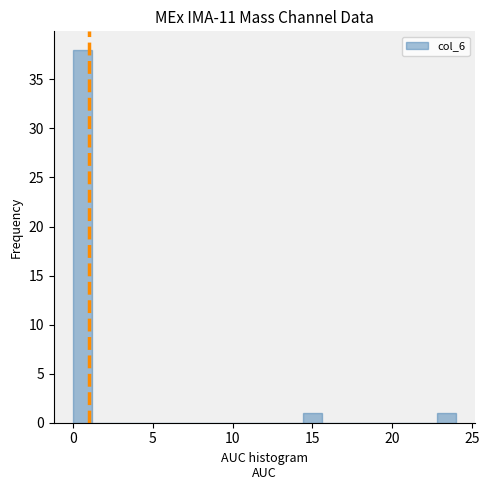

Around what value on the x-axis is the tallest bar? Give the approximate position of its centre, as read against the axis.

0.5